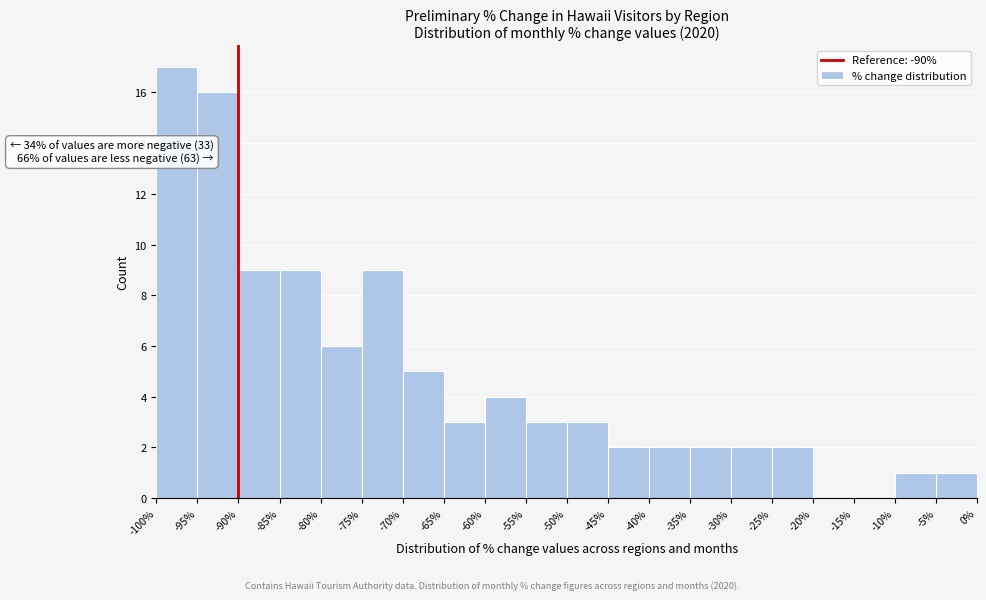

Over which range of the x-axis is the bar tallest?

-100% to -95%